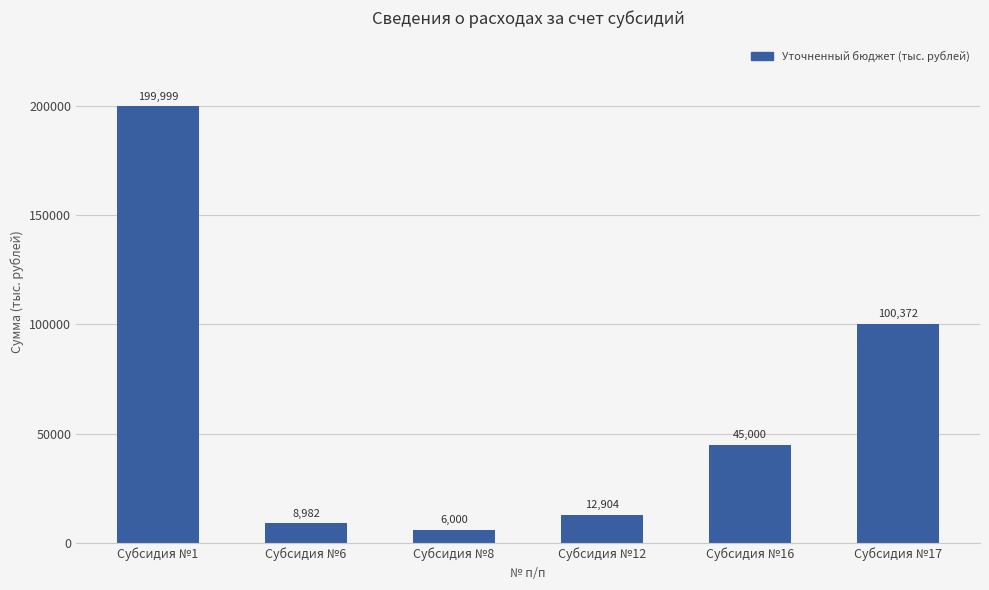

At which label is the value closest to 102999?

Субсидия №17